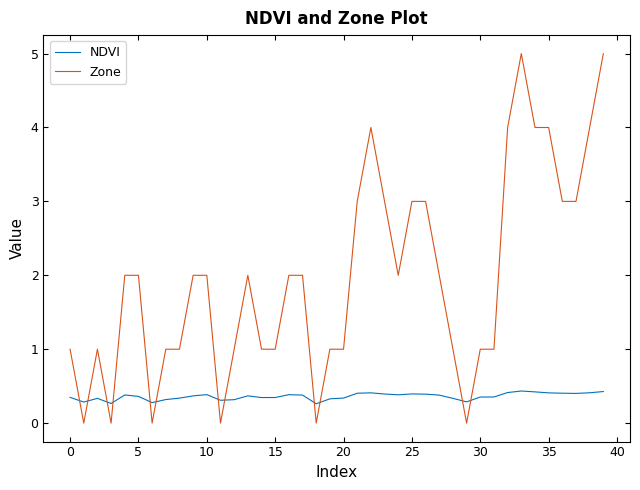

List the series in order of their overall mean, highest first.

Zone, NDVI